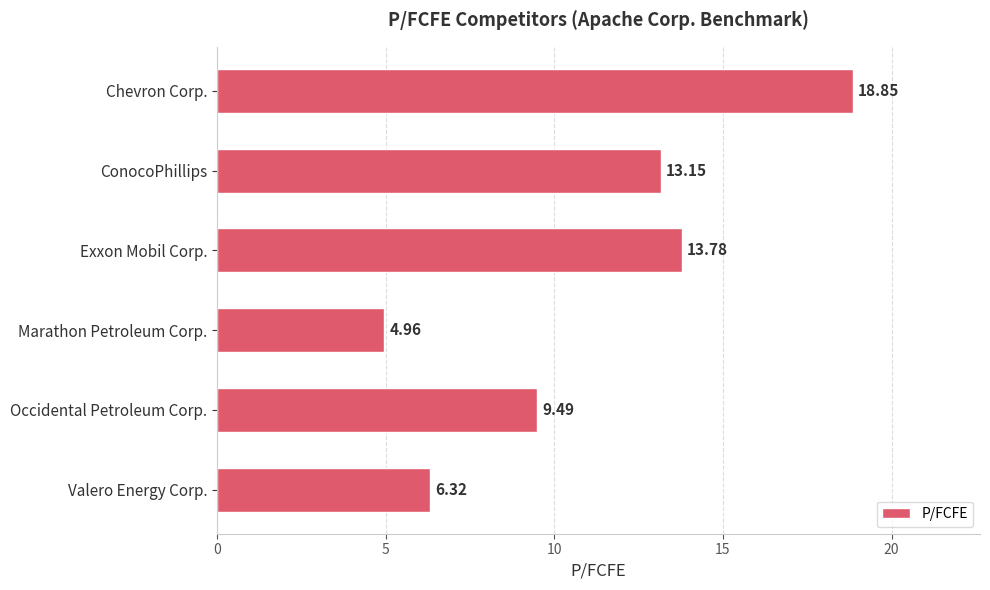

Which category has the highest value across all series?

Chevron Corp.